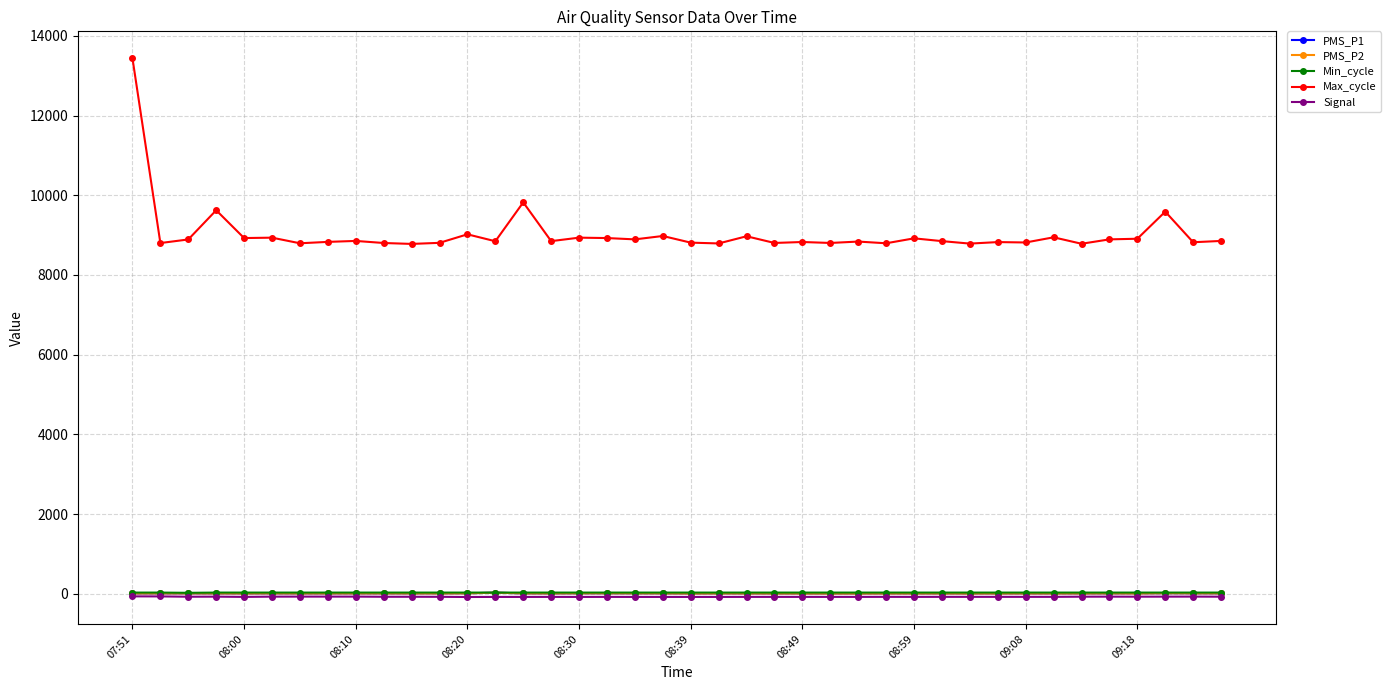

Which series has the widest spread of values?

Max_cycle